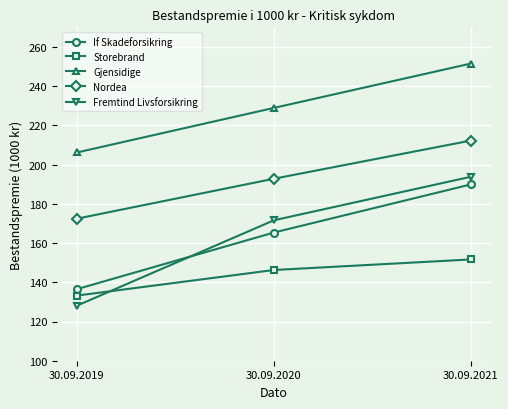

Which has a higher value, 30.09.2021 or 30.09.2019?

30.09.2021